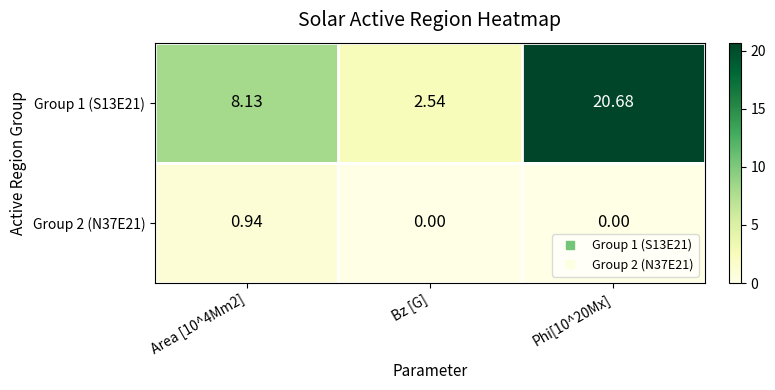

At which category is the sum across all series the highest?

Phi[10^20Mx]